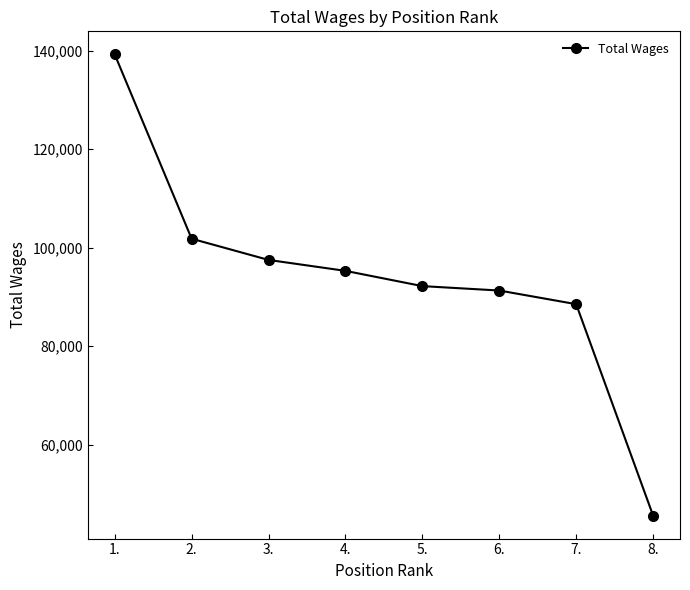

Rank the categories by value from lowest to highest.

8., 7., 6., 5., 4., 3., 2., 1.